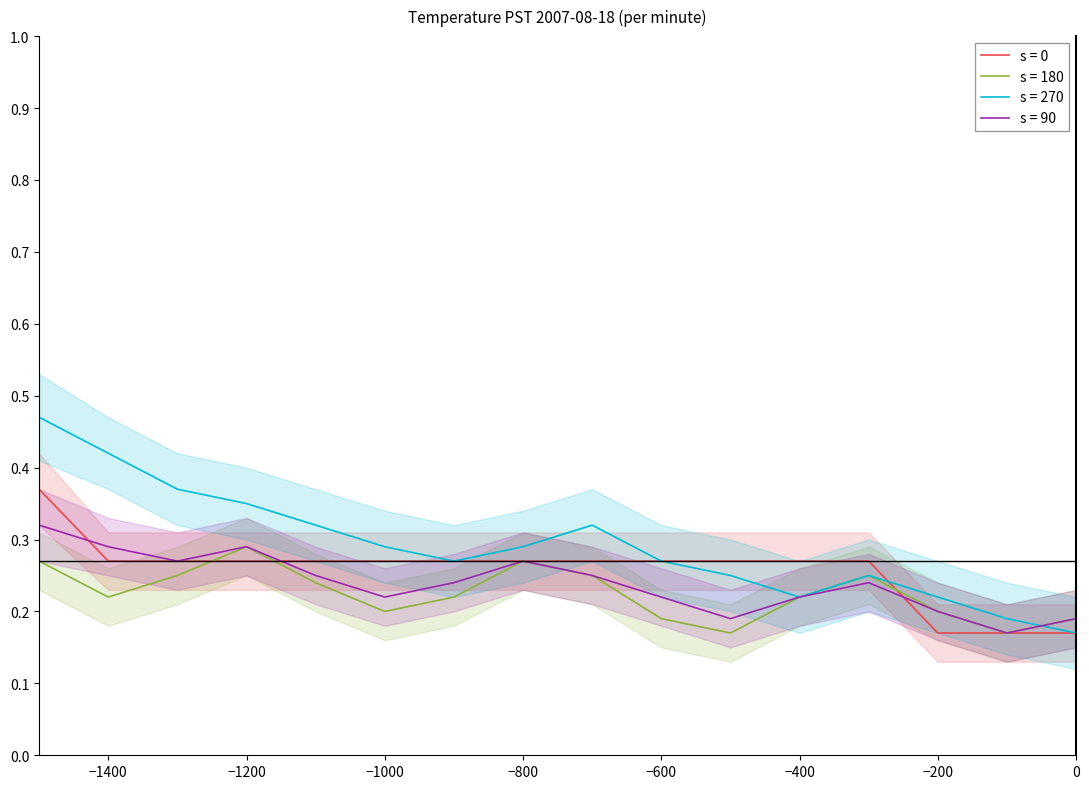

The value of s = 180 at −200 is 0.2. True or false?

True